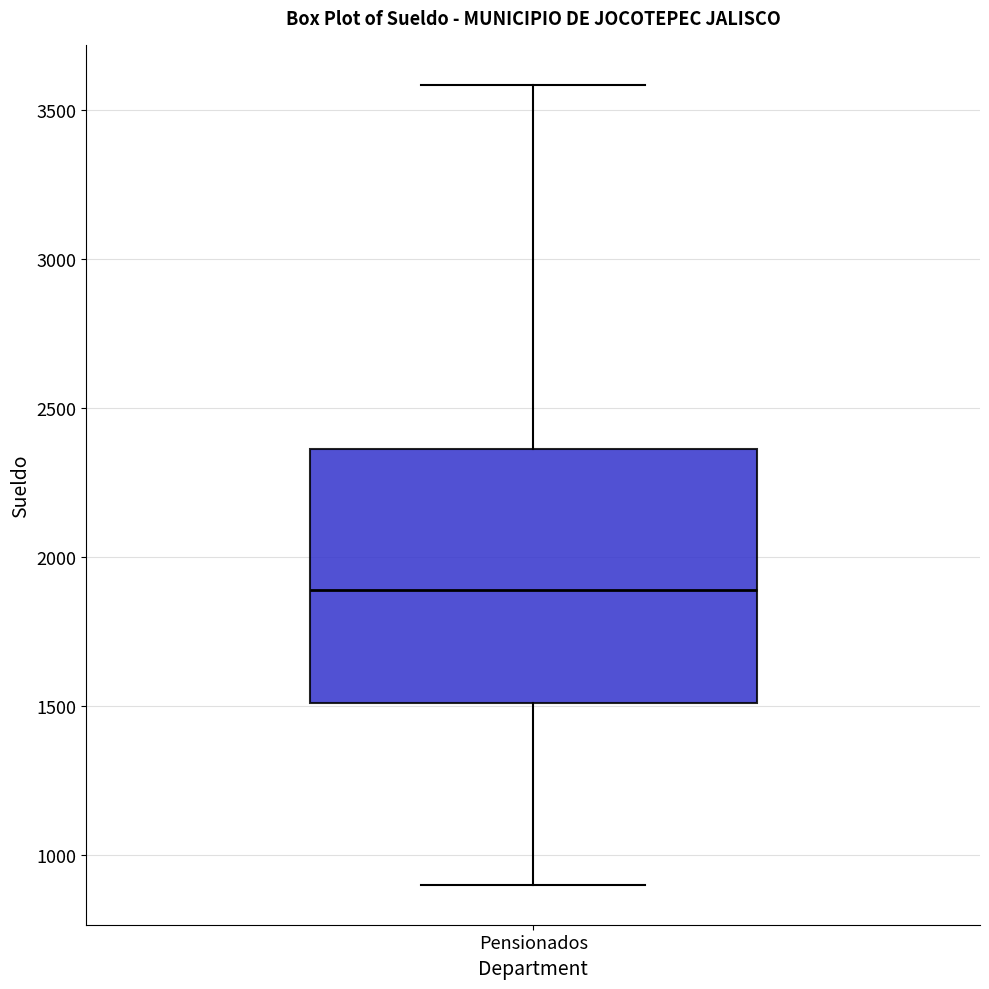

Read this box plot against the y-axis: the position of the median line, the range covered by the box, and the ends of both whiskers. The values are not printed on the chart, so give them approximately, as read against the axis.

median 1900, box 1500 to 2350, whiskers 900 to 3600